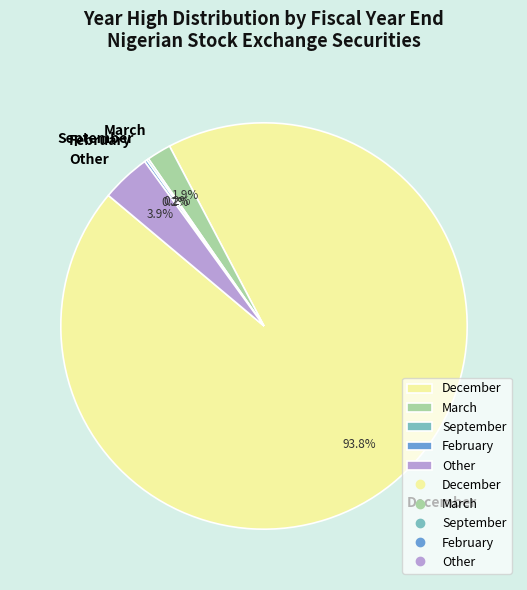

To the nearest percent, what is the average slice percentage?

20%